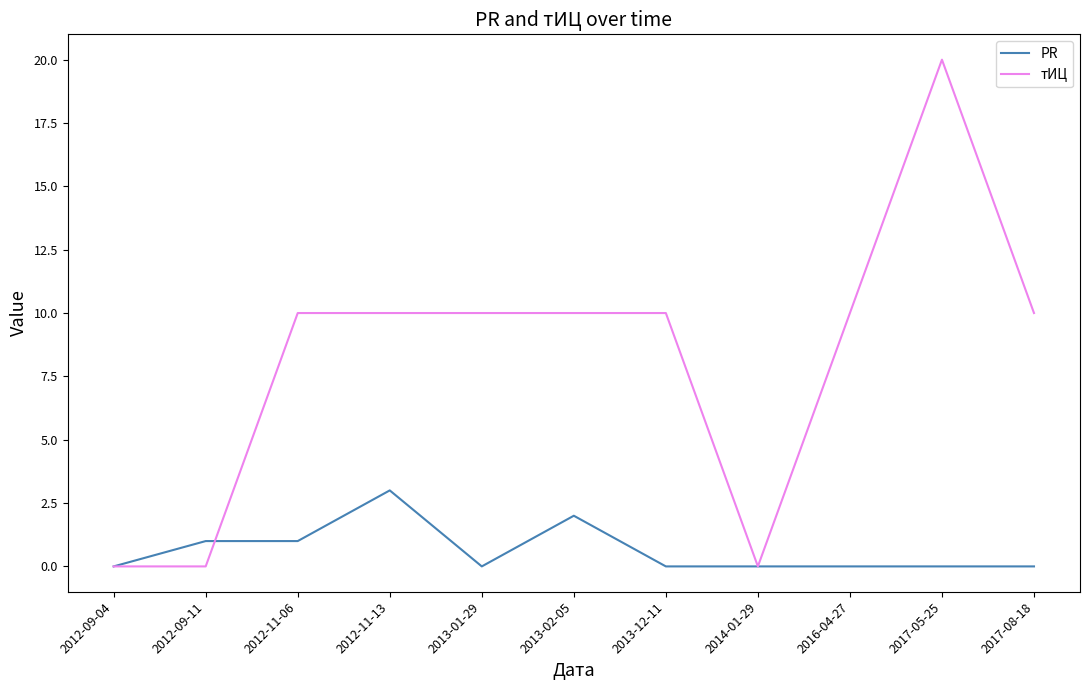

What position from the left is 2012-09-11?

2